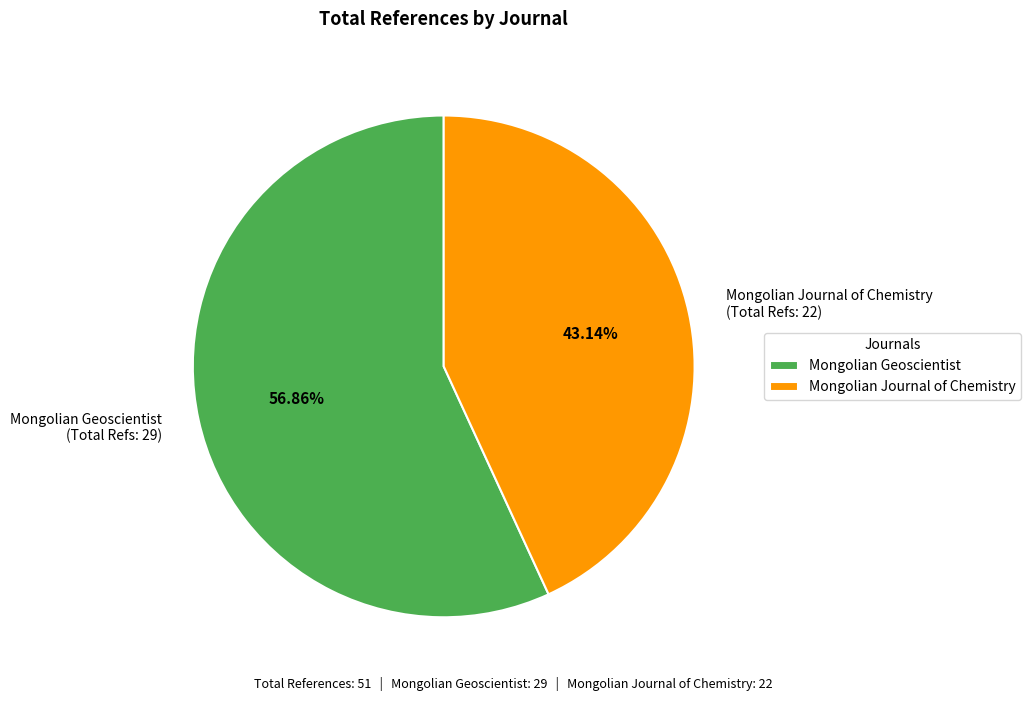

What percentage do Mongolian Journal of Chemistry and Mongolian Geoscientist together represent?

100.0%